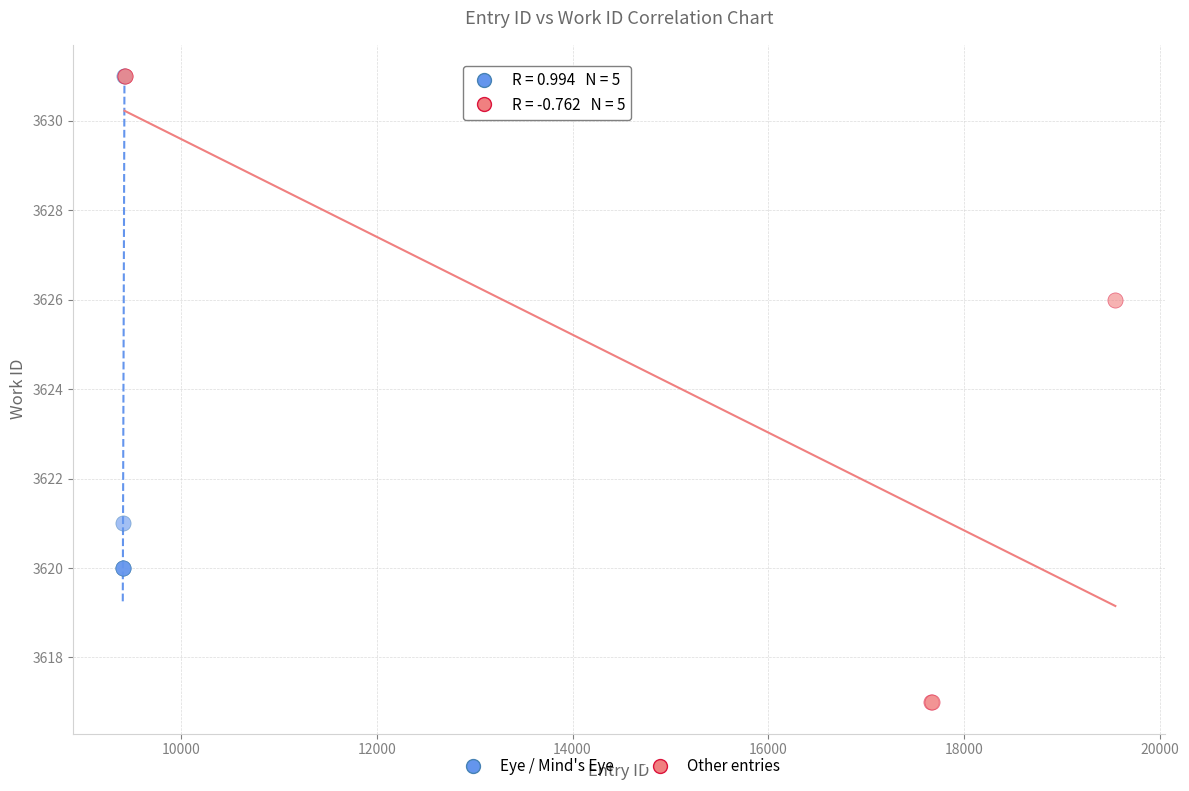

Which series contains the lowest Y value?

Other entries